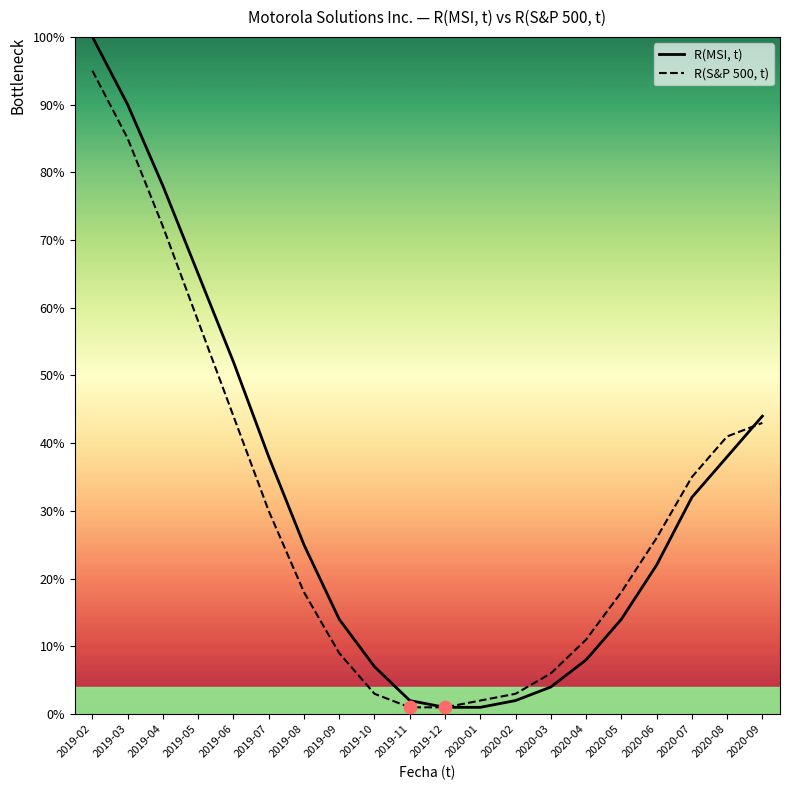

Which series has the largest Y range (max minus min)?

R(MSI, t)